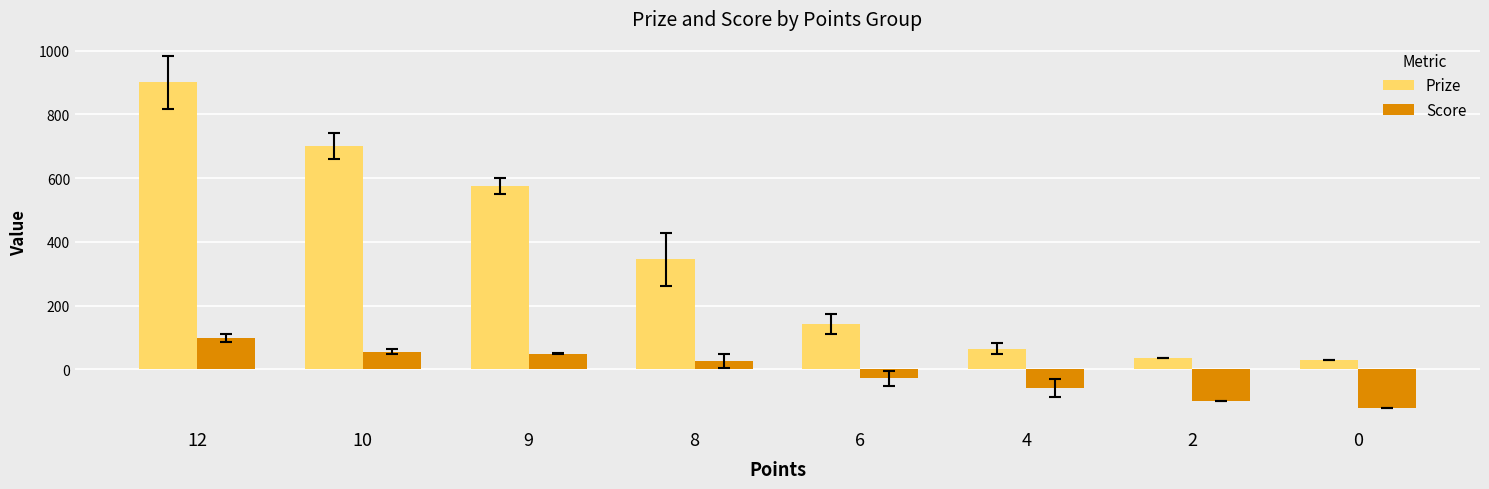

What is the difference between the highest and lowest values at 9?

526.5